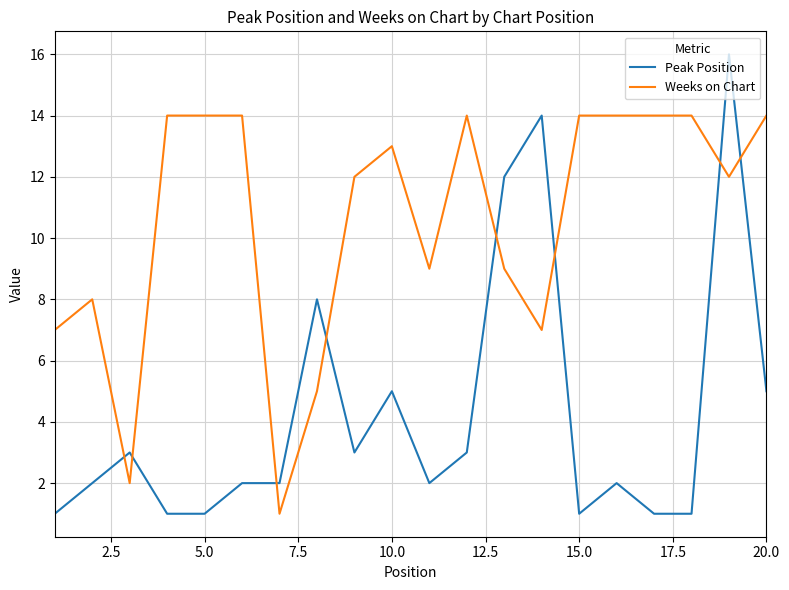

What is the difference between the maximum and minimum values in the Peak Position series?

15